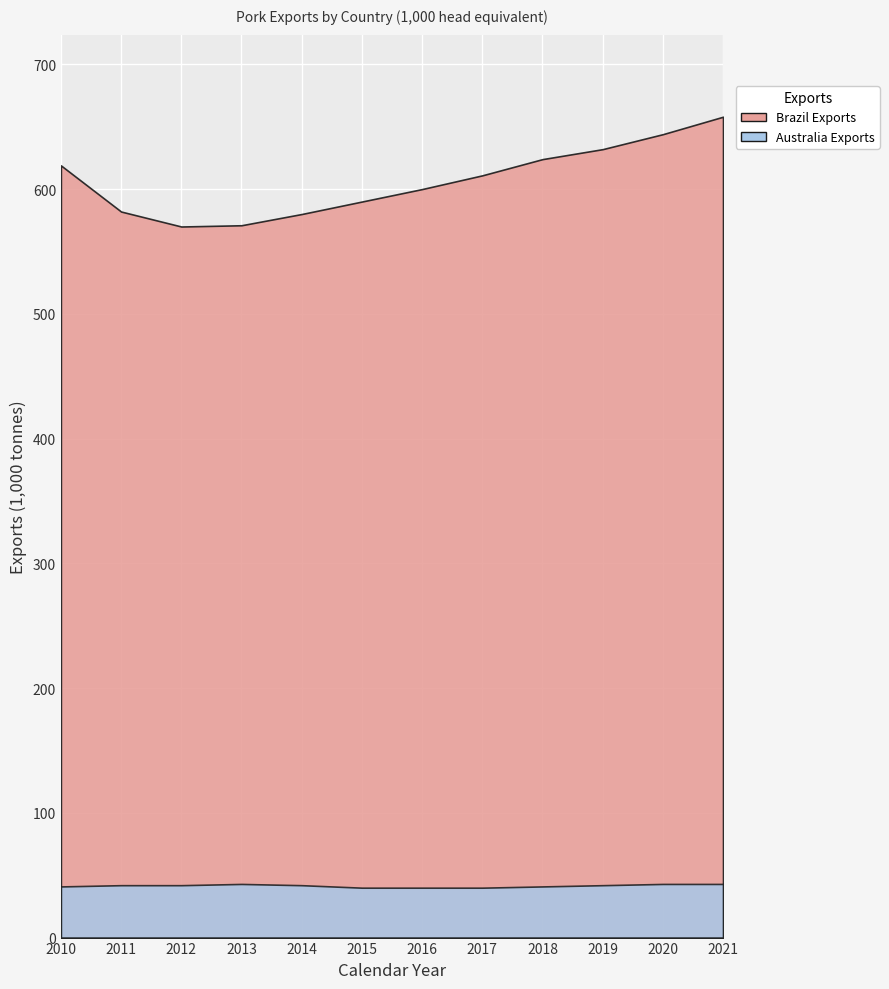

True or false: Australia Exports and Canada Exports intersect in this chart.

False